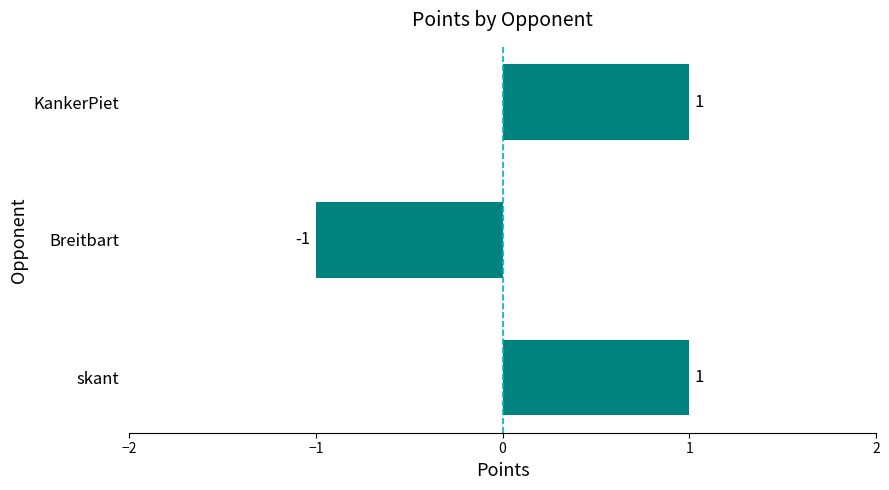

Between Breitbart and KankerPiet, which is larger?

KankerPiet